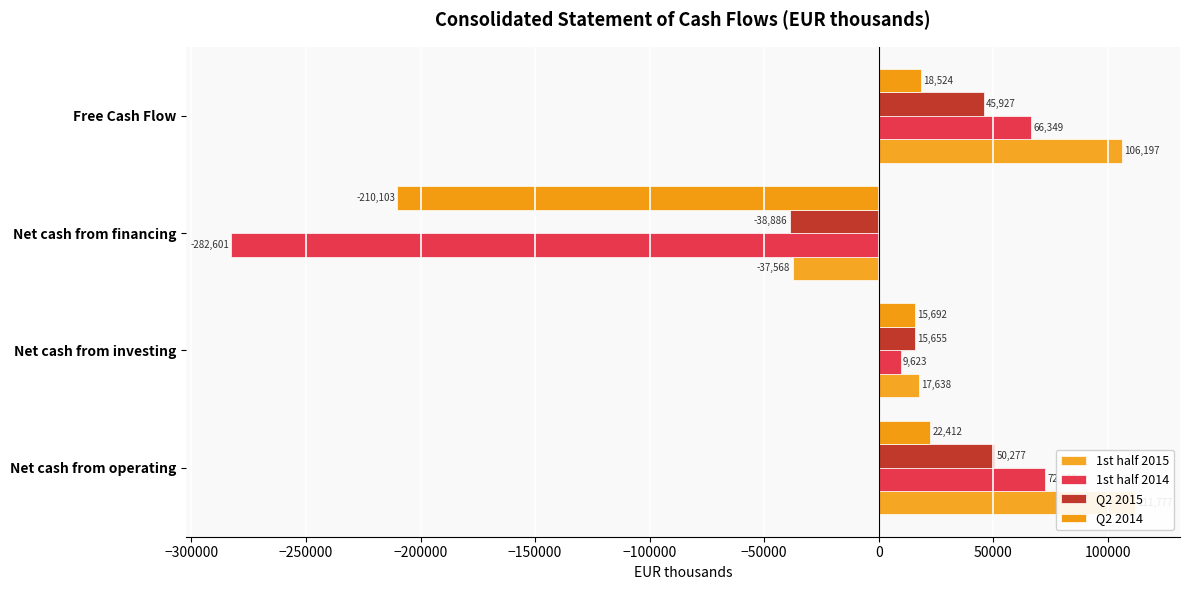

How many categories are shown in the chart?

4